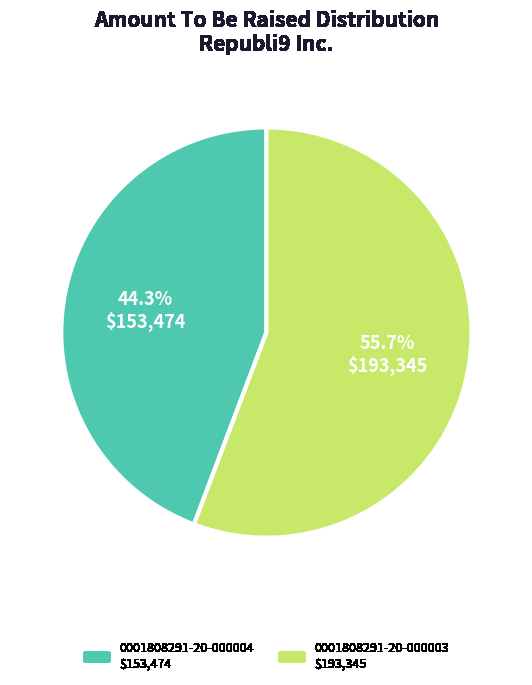

What percentage do 0001808291-20-000003 and 0001808291-20-000004 together represent?

100.0%